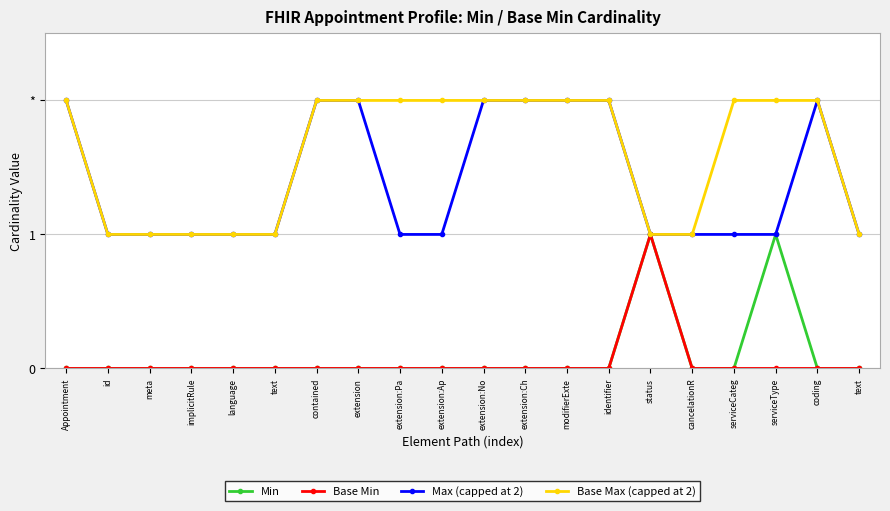

True or false: Base Max (capped at 2) has a value of 0 at serviceCateg.

False